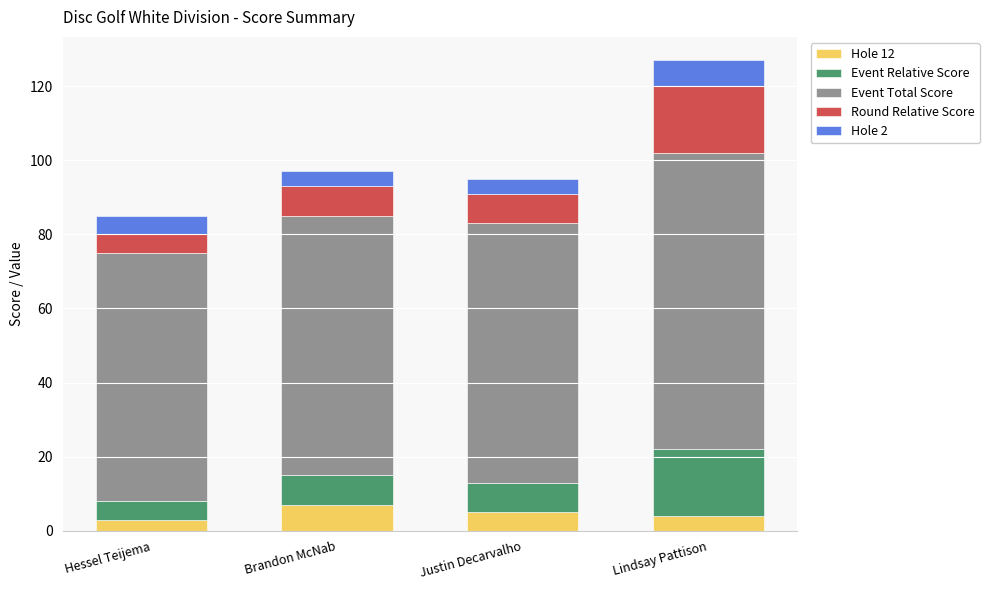

What is the highest value of the Hole 12 series?

7